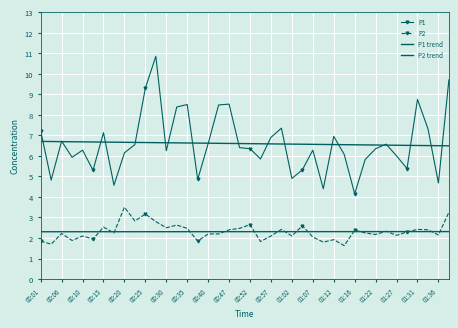

What are all the series names shown in the legend?

P1, P2, P1 trend, P2 trend